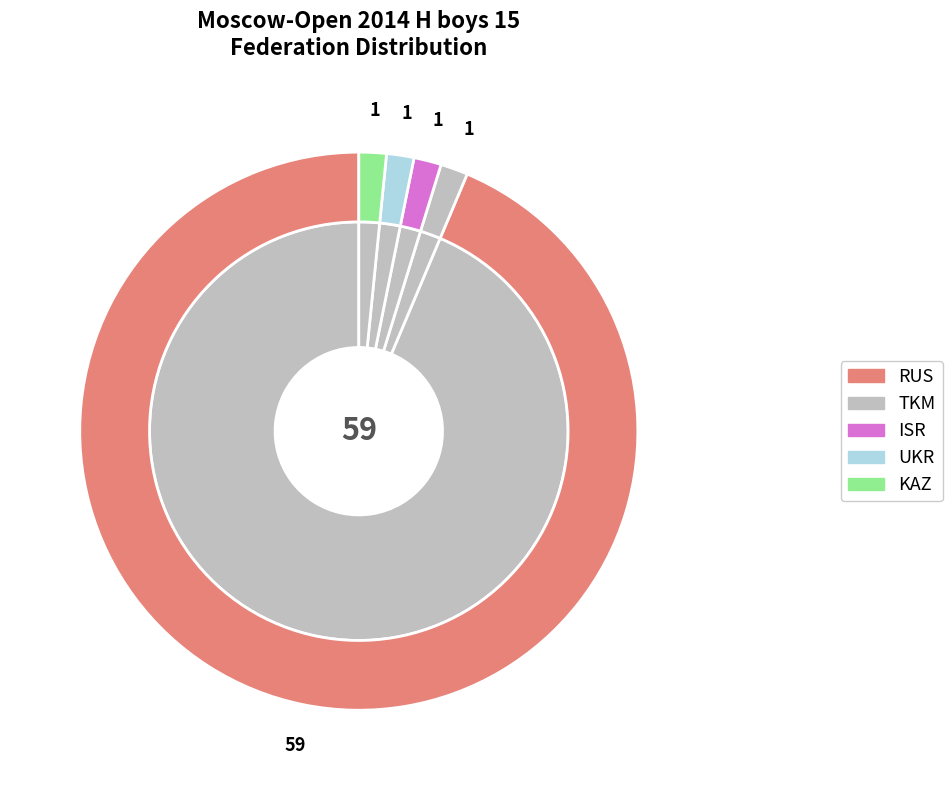

True or false: RUS accounts for 94% of the total.

True